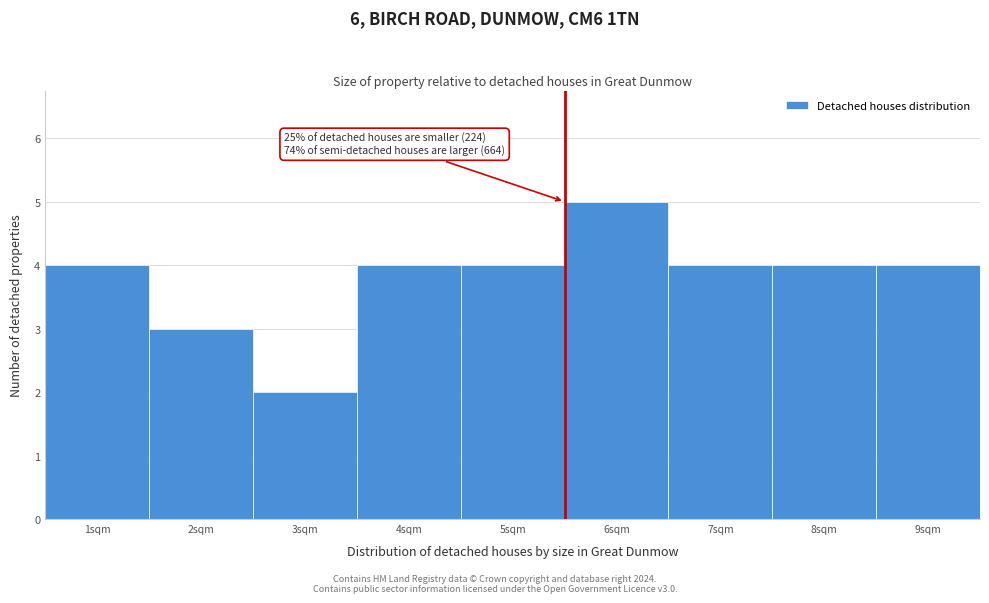

Which range on the x-axis has the tallest bar?

5.5 to 6.5